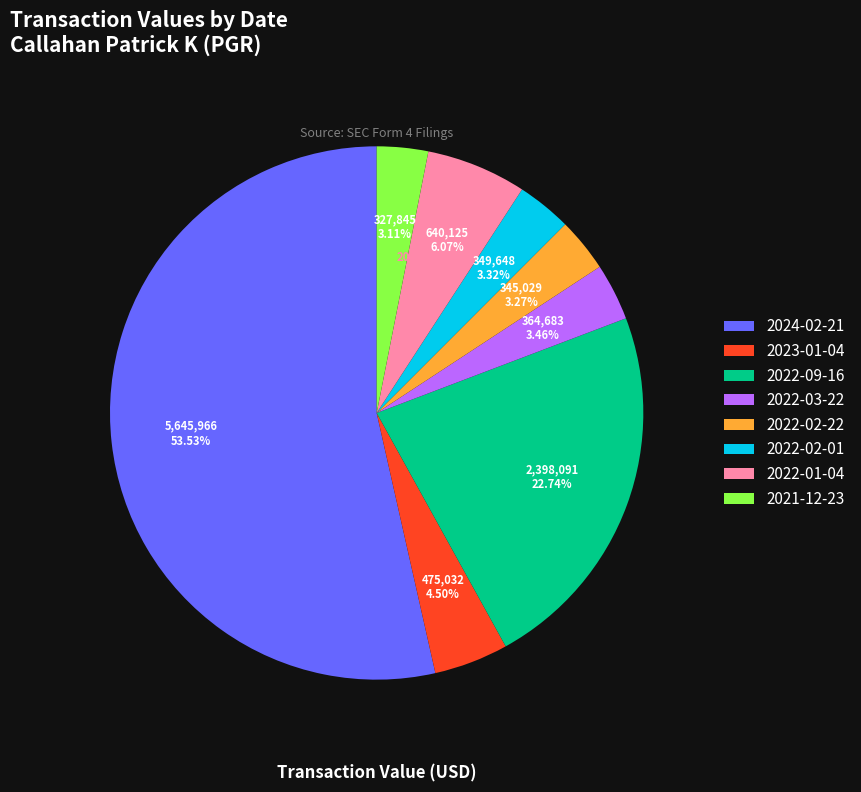

Which slice represents more than half of the pie?

2024-02-21